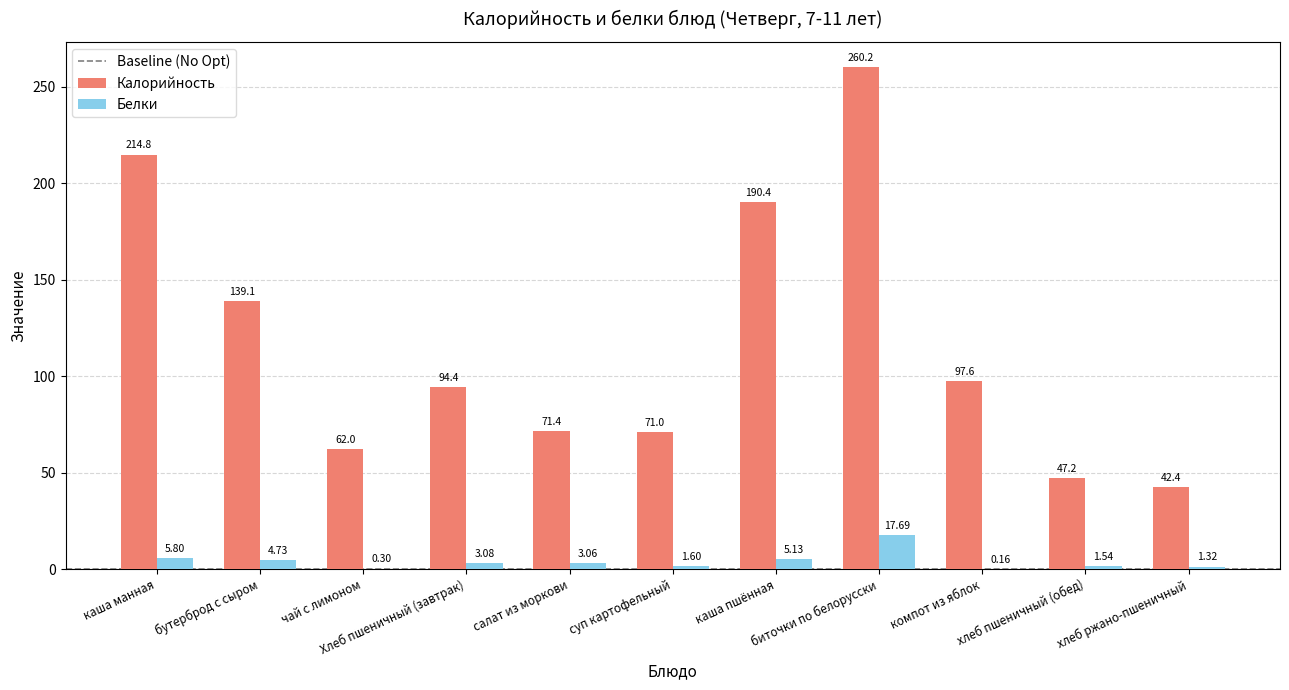

Which series has the widest spread of values?

Калорийность